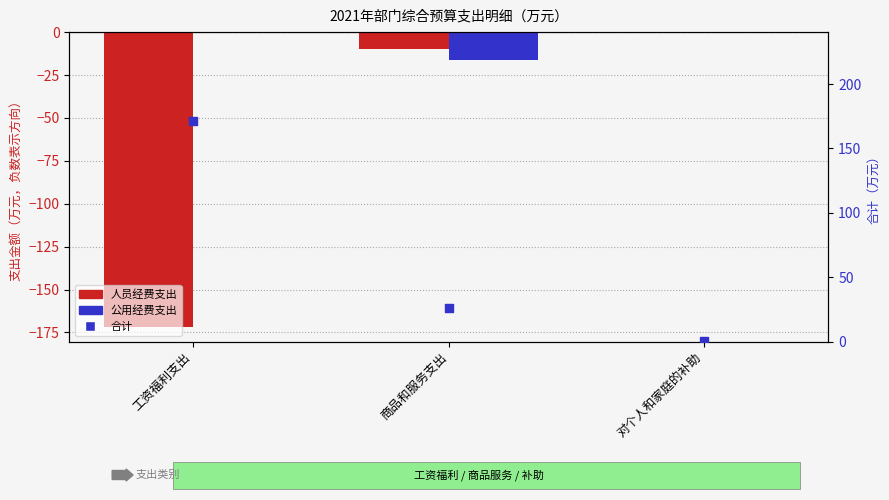

What are all the series names shown in the legend?

人员经费支出, 公用经费支出, 合计（万元）